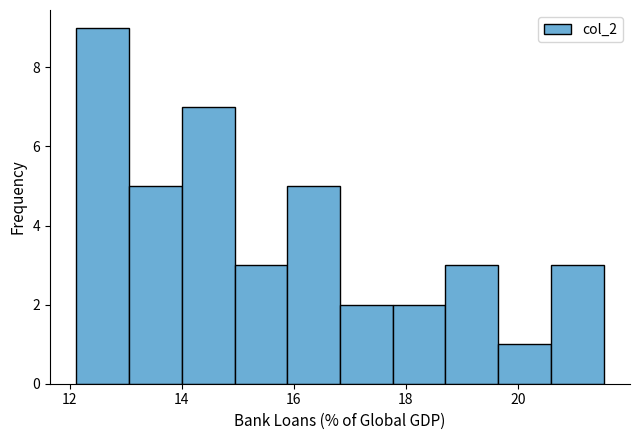

How tall is the bar that spans 13.0 to 14.0 on the x-axis? Neither the bar edges nor the heights are printed on the chart, so give them approximately, as read against the axes.

5